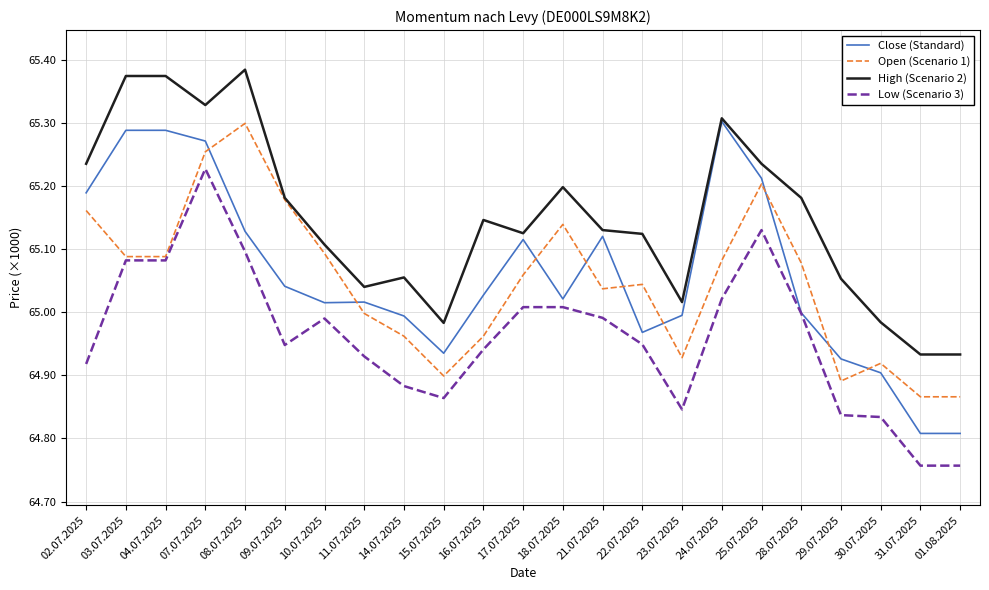

Does the chart have visible grid lines?

Yes